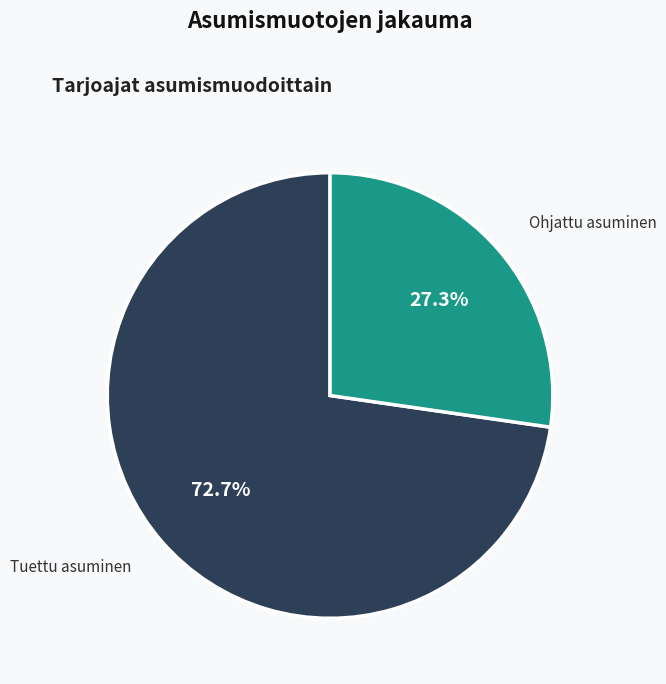

Does any single category account for the majority?

Yes